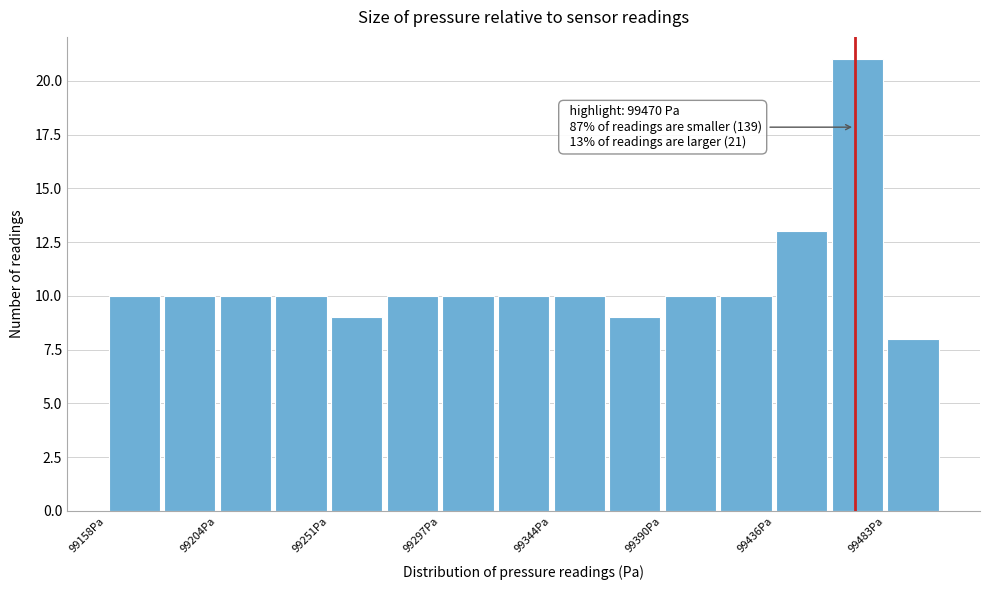

Over which range of the x-axis is the bar tallest?

99460 to 99485